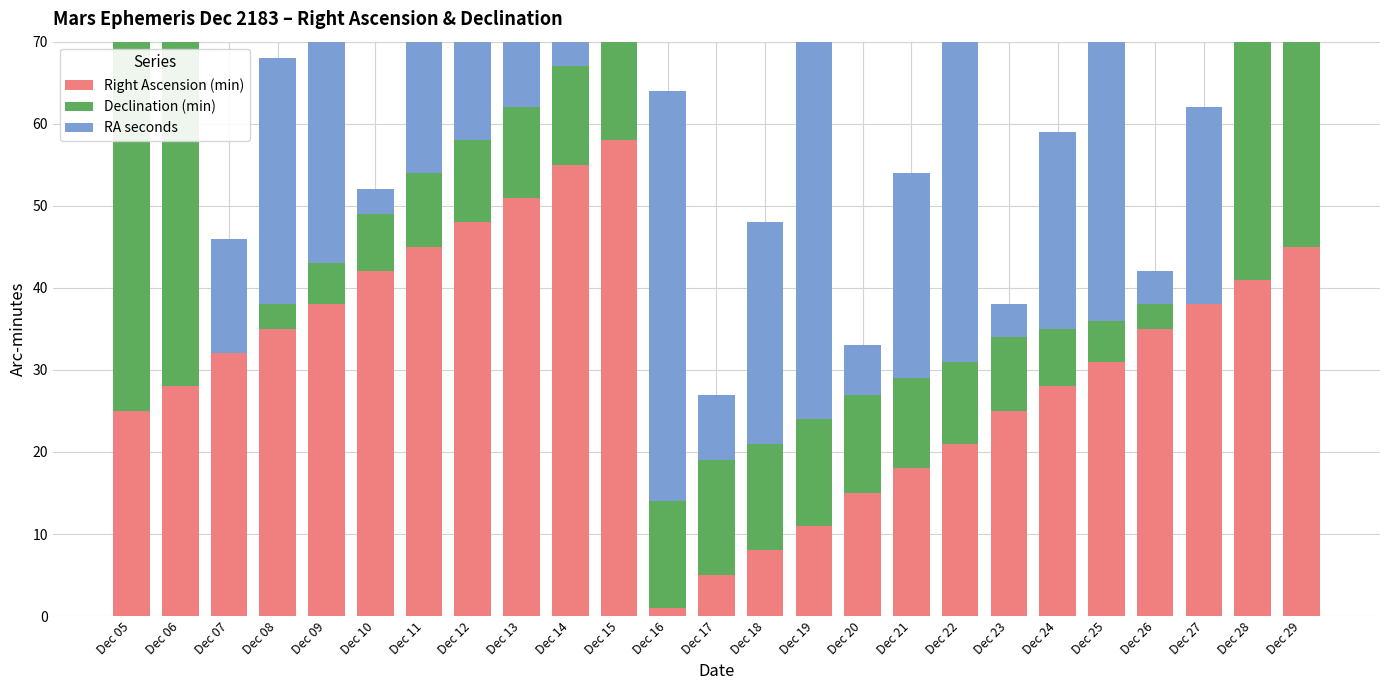

Which series has the widest spread of values?

Declination (min)